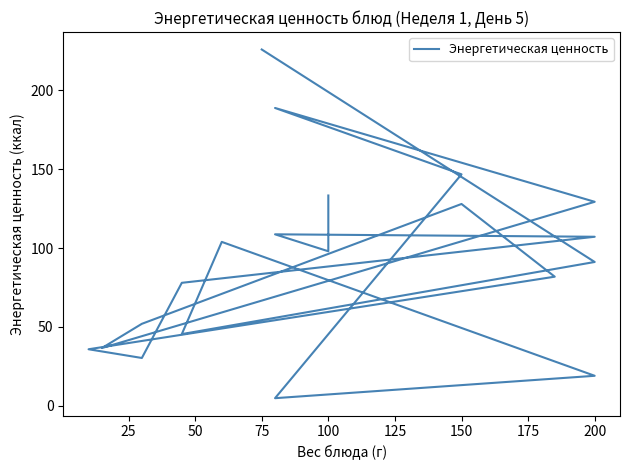

How many lines are shown in the chart?

1